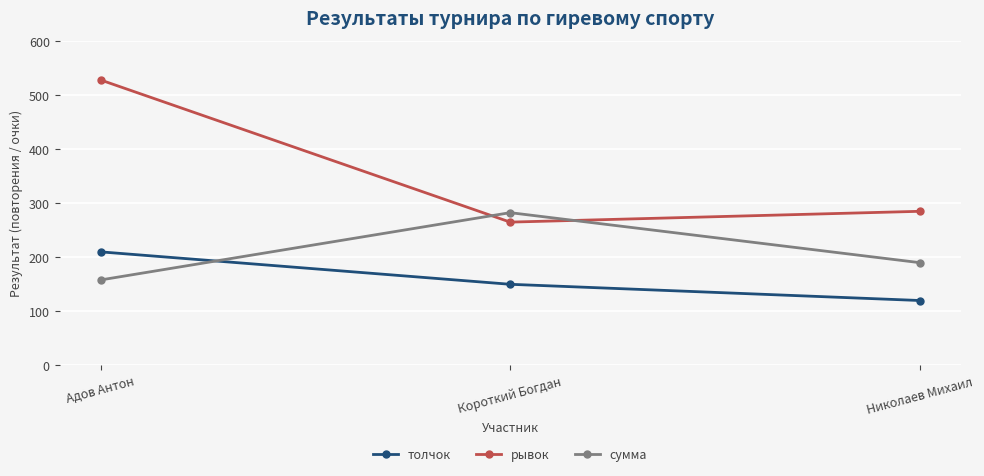

At Короткий Богдан, list the series in order from smallest to largest.

толчок, рывок, сумма